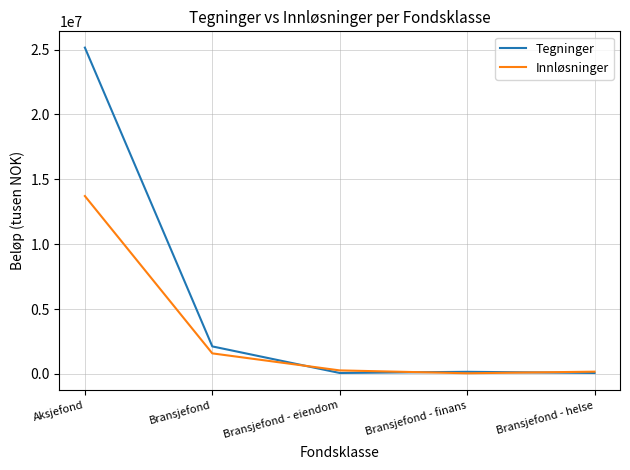

What is the highest value of the Innløsninger series?

13710985.3